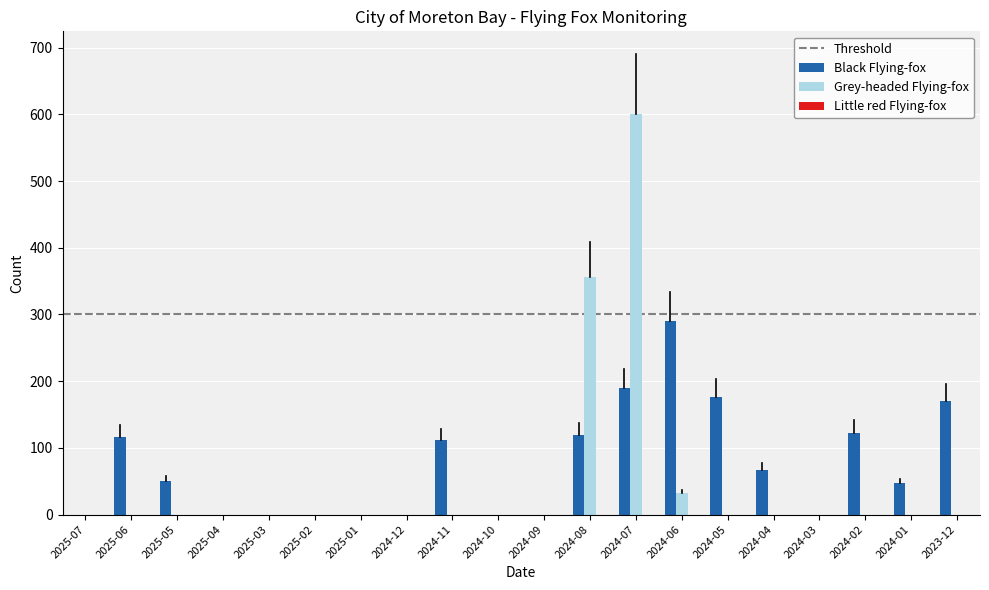

What is the highest value of the Black Flying-fox series?

290